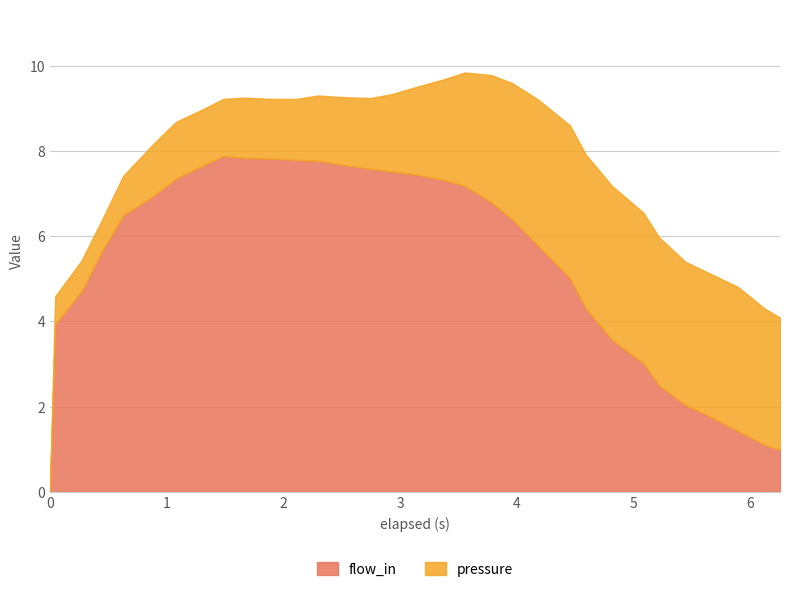

What is the difference between the maximum and minimum values in the pressure series?

3.6